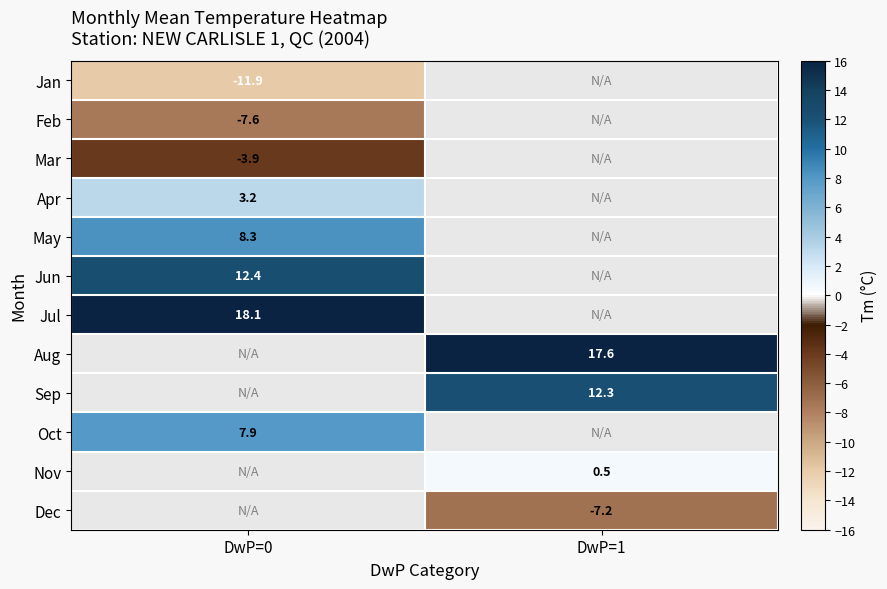

The Sep series shows 12.3 at DwP=1. True or false?

True